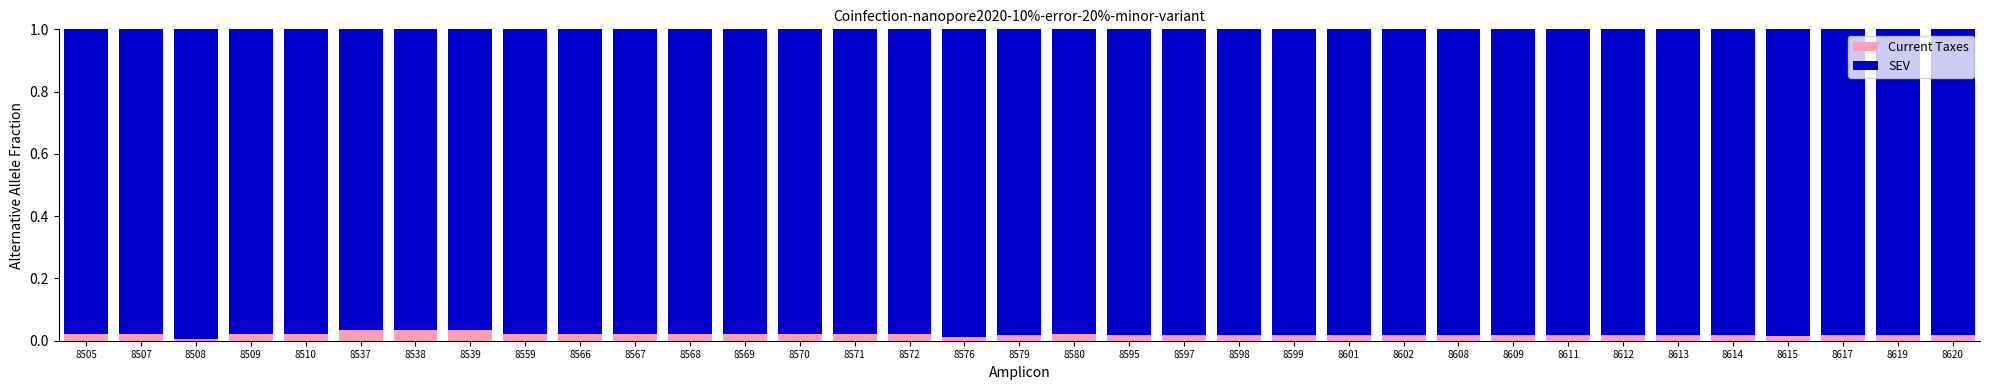

Does the chart contain any negative values?

No